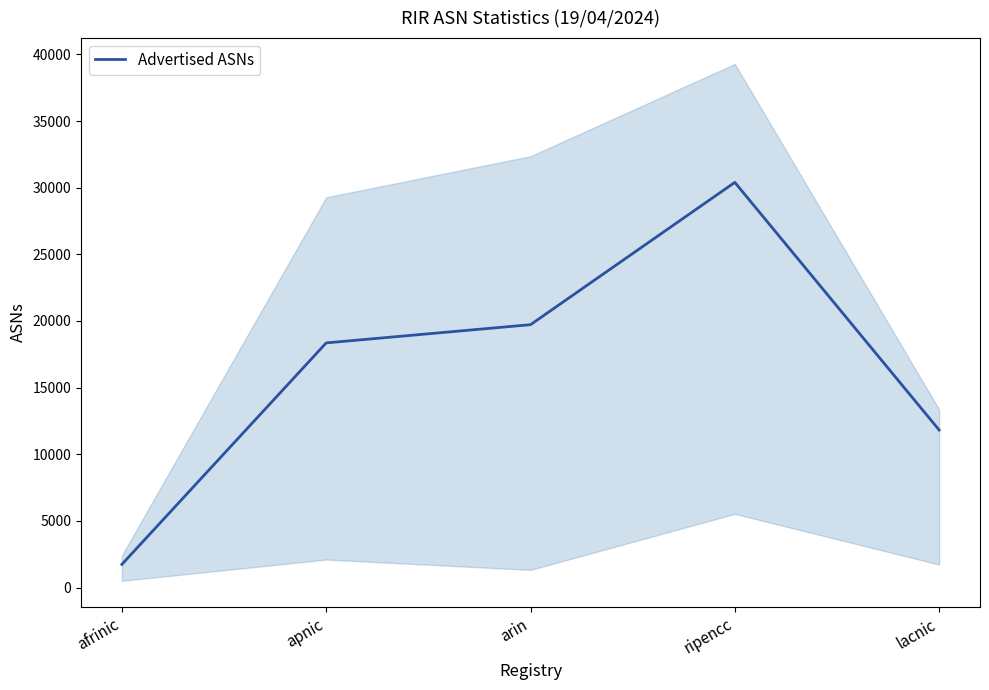

What is the difference between the values at apnic and lacnic?

6536